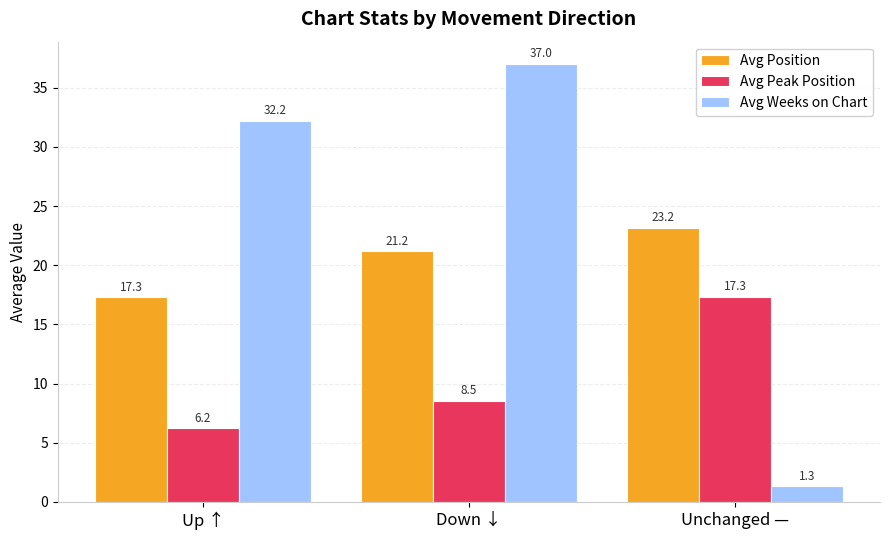

Which series changed the most between Down ↓ and Unchanged —?

Avg Weeks on Chart